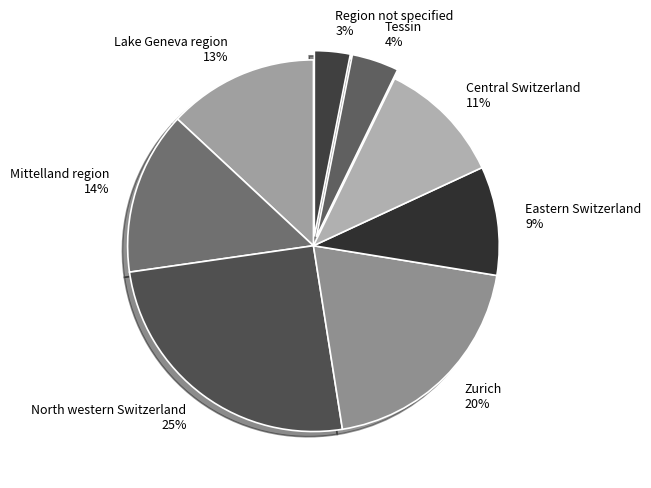

What percentage is the Lake Geneva region slice, to the nearest percent?

13%